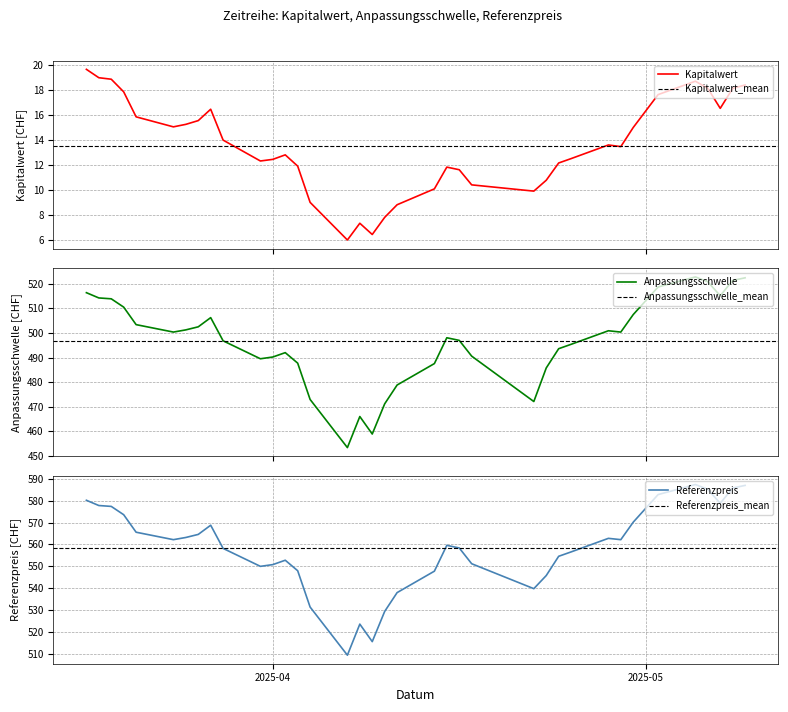

Reading left to right, list all the values displayed in this chart.

Kapitalwert: 2025-05-09=18.4	2025-05-08=18.1	2025-05-07=16.5	2025-05-06=18.1	2025-05-05=18.7	2025-05-02=17.6	2025-04-30=15.0	2025-04-29=13.5	2025-04-28=13.6	2025-04-25=12.5	2025-04-24=12.2	2025-04-23=10.8	2025-04-22=9.9	2025-04-17=10.4	2025-04-16=11.6	2025-04-15=11.8	2025-04-14=10.1	2025-04-11=8.8	2025-04-10=7.8	2025-04-09=6.5	2025-04-08=7.3	2025-04-07=6.0	2025-04-04=9.0	2025-04-03=11.9	2025-04-02=12.8	2025-04-01=12.5	2025-03-31=12.3	2025-03-28=14.0	2025-03-27=16.5	2025-03-26=15.6	2025-03-25=15.3	2025-03-24=15.1	2025-03-21=15.9	2025-03-20=17.9	2025-03-19=18.9	2025-03-18=19.0	2025-03-17=19.7
Anpassungsschwelle: 2025-05-09=522.4	2025-05-08=521.4	2025-05-07=515.1	2025-05-06=520.8	2025-05-05=522.8	2025-05-02=518.7	2025-04-30=507.5	2025-04-29=500.4	2025-04-28=500.9	2025-04-25=495.4	2025-04-24=493.6	2025-04-23=485.8	2025-04-22=472.1	2025-04-17=490.6	2025-04-16=497.0	2025-04-15=498.0	2025-04-14=487.5	2025-04-11=478.8	2025-04-10=471.2	2025-04-09=458.9	2025-04-08=466.0	2025-04-07=453.4	2025-04-04=472.9	2025-04-03=487.7	2025-04-02=492.0	2025-04-01=490.2	2025-03-31=489.5	2025-03-28=496.8	2025-03-27=506.2	2025-03-26=502.5	2025-03-25=501.2	2025-03-24=500.4	2025-03-21=503.4	2025-03-20=510.5	2025-03-19=513.9	2025-03-18=514.2	2025-03-17=516.4
Referenzpreis: 2025-05-09=587.0	2025-05-08=585.8	2025-05-07=578.8	2025-05-06=585.2	2025-05-05=587.4	2025-05-02=582.8	2025-04-30=570.2	2025-04-29=562.2	2025-04-28=562.8	2025-04-25=556.6	2025-04-24=554.6	2025-04-23=545.8	2025-04-22=539.8	2025-04-17=551.2	2025-04-16=558.4	2025-04-15=559.6	2025-04-14=547.8	2025-04-11=538.0	2025-04-10=529.4	2025-04-09=515.6	2025-04-08=523.6	2025-04-07=509.4	2025-04-04=531.4	2025-04-03=548.0	2025-04-02=552.8	2025-04-01=550.8	2025-03-31=550.0	2025-03-28=558.2	2025-03-27=568.8	2025-03-26=564.6	2025-03-25=563.2	2025-03-24=562.2	2025-03-21=565.6	2025-03-20=573.6	2025-03-19=577.4	2025-03-18=577.8	2025-03-17=580.2